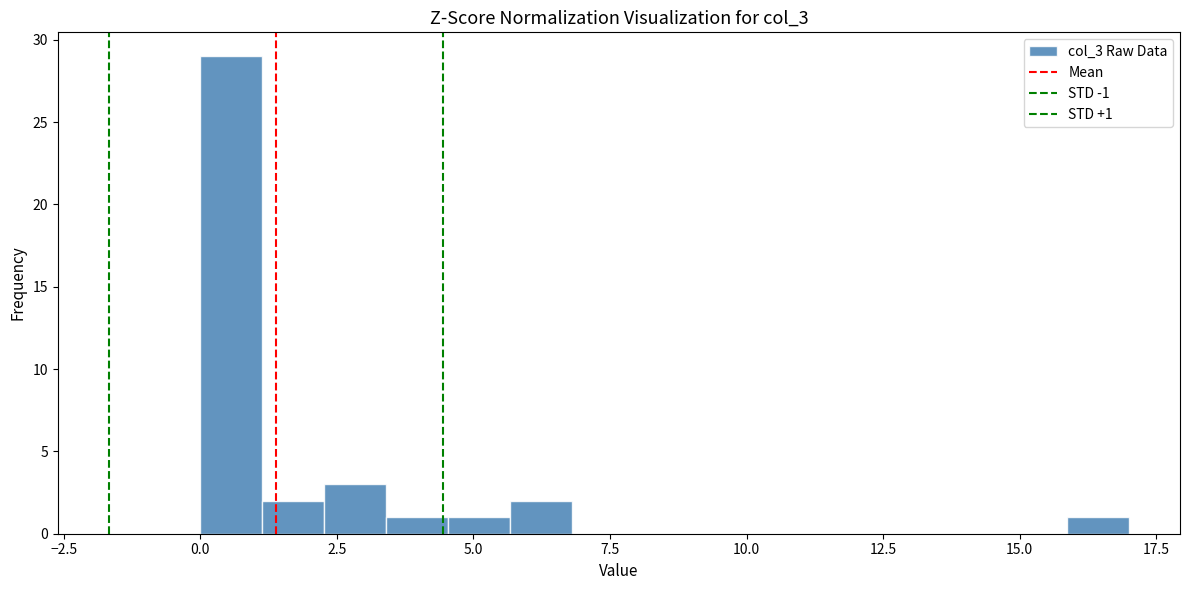

Around what value on the x-axis is the tallest bar? Give the approximate position of its centre, as read against the axis.

0.5